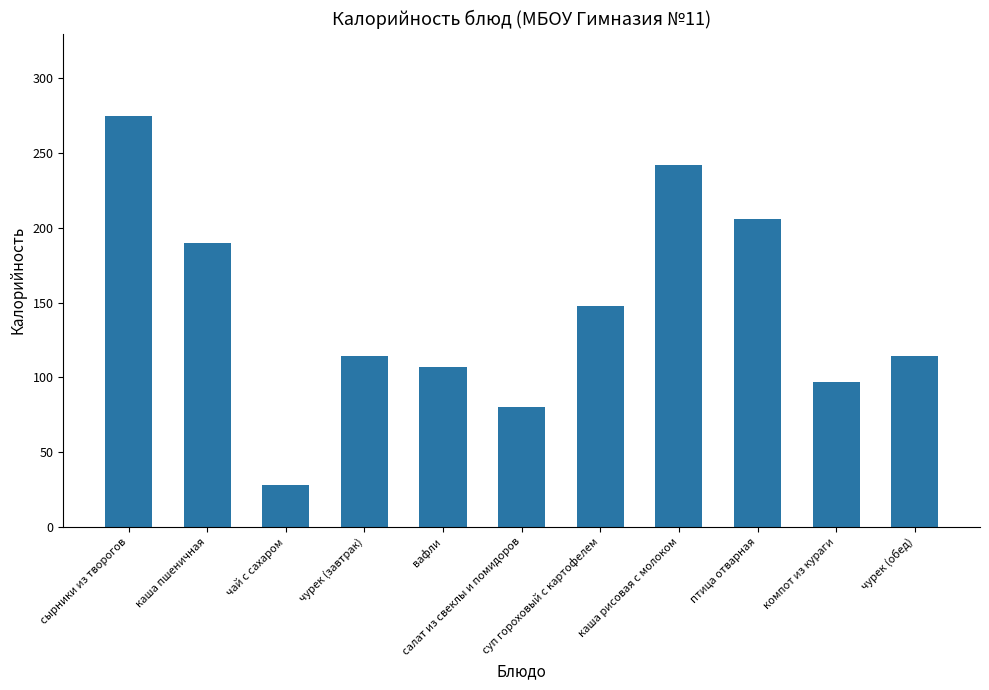

What is the difference between the maximum and minimum values?

247